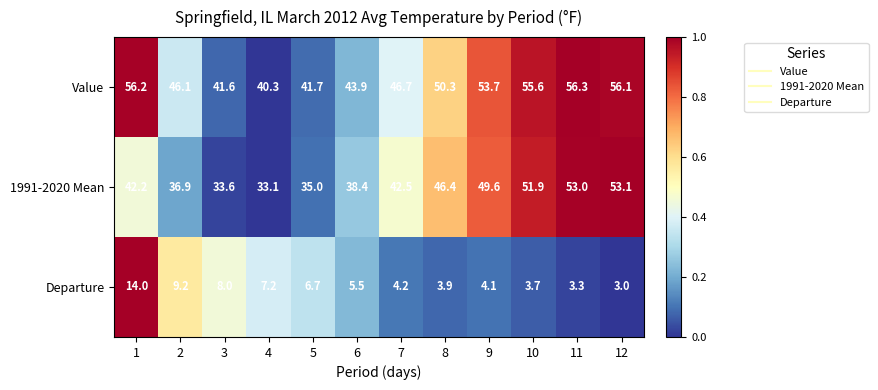

Which series changed the most between 3 and 4?

Value